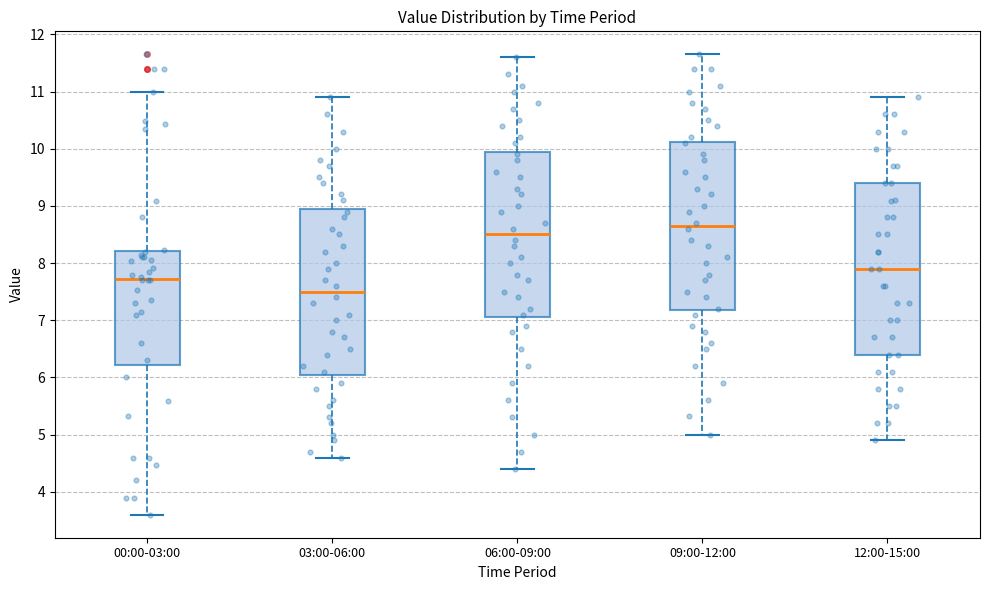

Reading left to right, read every box against the y-axis: the position of its median line, the range the box covers, and the ends of its whiskers. The values are not printed on the chart, so give them approximately, as read against the axis.

00:00-03:00: median 7.7, box 6.2 to 8.2, whiskers 3.6 to 11.0
03:00-06:00: median 7.5, box 6.1 to 9.0, whiskers 4.6 to 10.9
06:00-09:00: median 8.5, box 7.1 to 10.0, whiskers 4.4 to 11.6
09:00-12:00: median 8.7, box 7.2 to 10.1, whiskers 5.0 to 11.7
12:00-15:00: median 7.9, box 6.4 to 9.4, whiskers 4.9 to 10.9